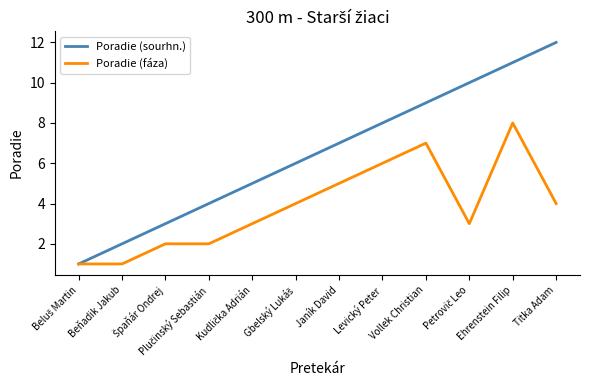

Which series has the largest total across all categories?

Poradie (sourhn.)